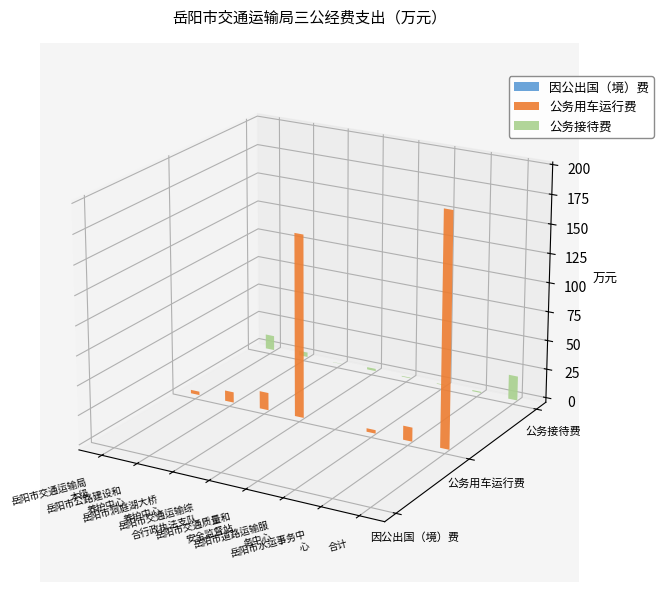

What is the label of the 3rd bar from the left?

岳阳市洞庭湖大桥养护中心